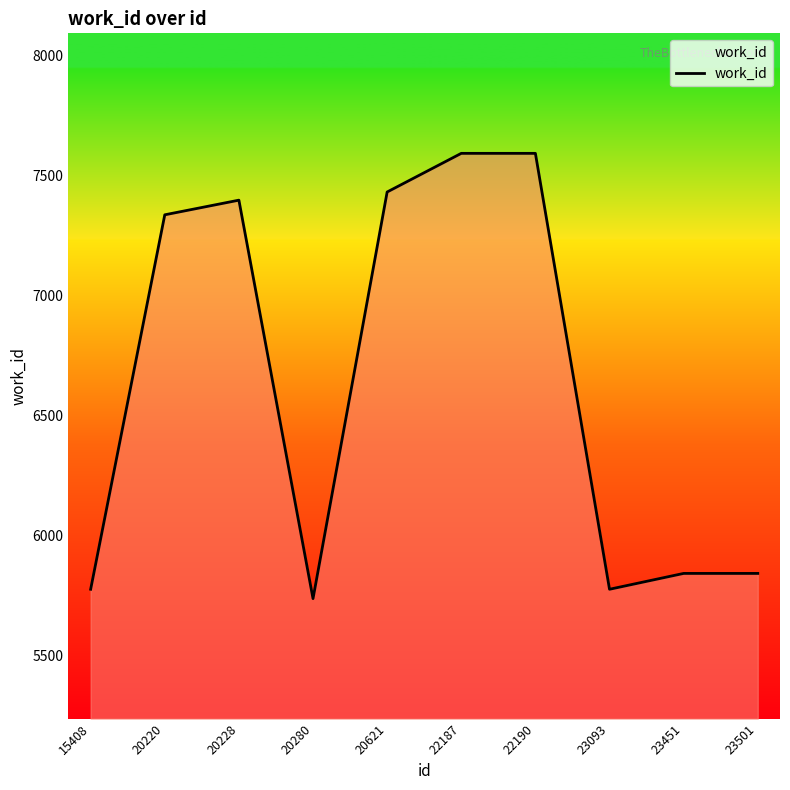

The chart shows a value of 2293 at 23501. True or false?

False